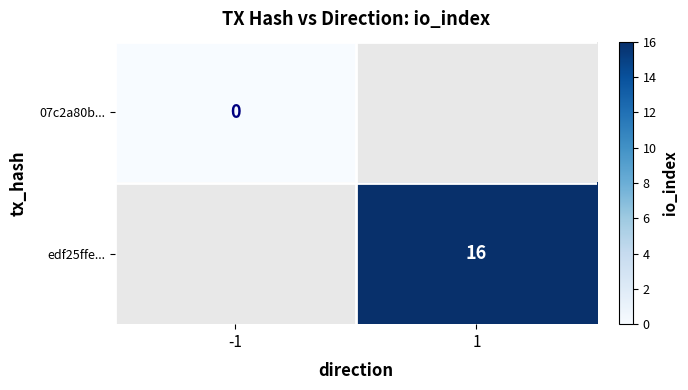

The edf25ffe... series shows 16 at 1. True or false?

True